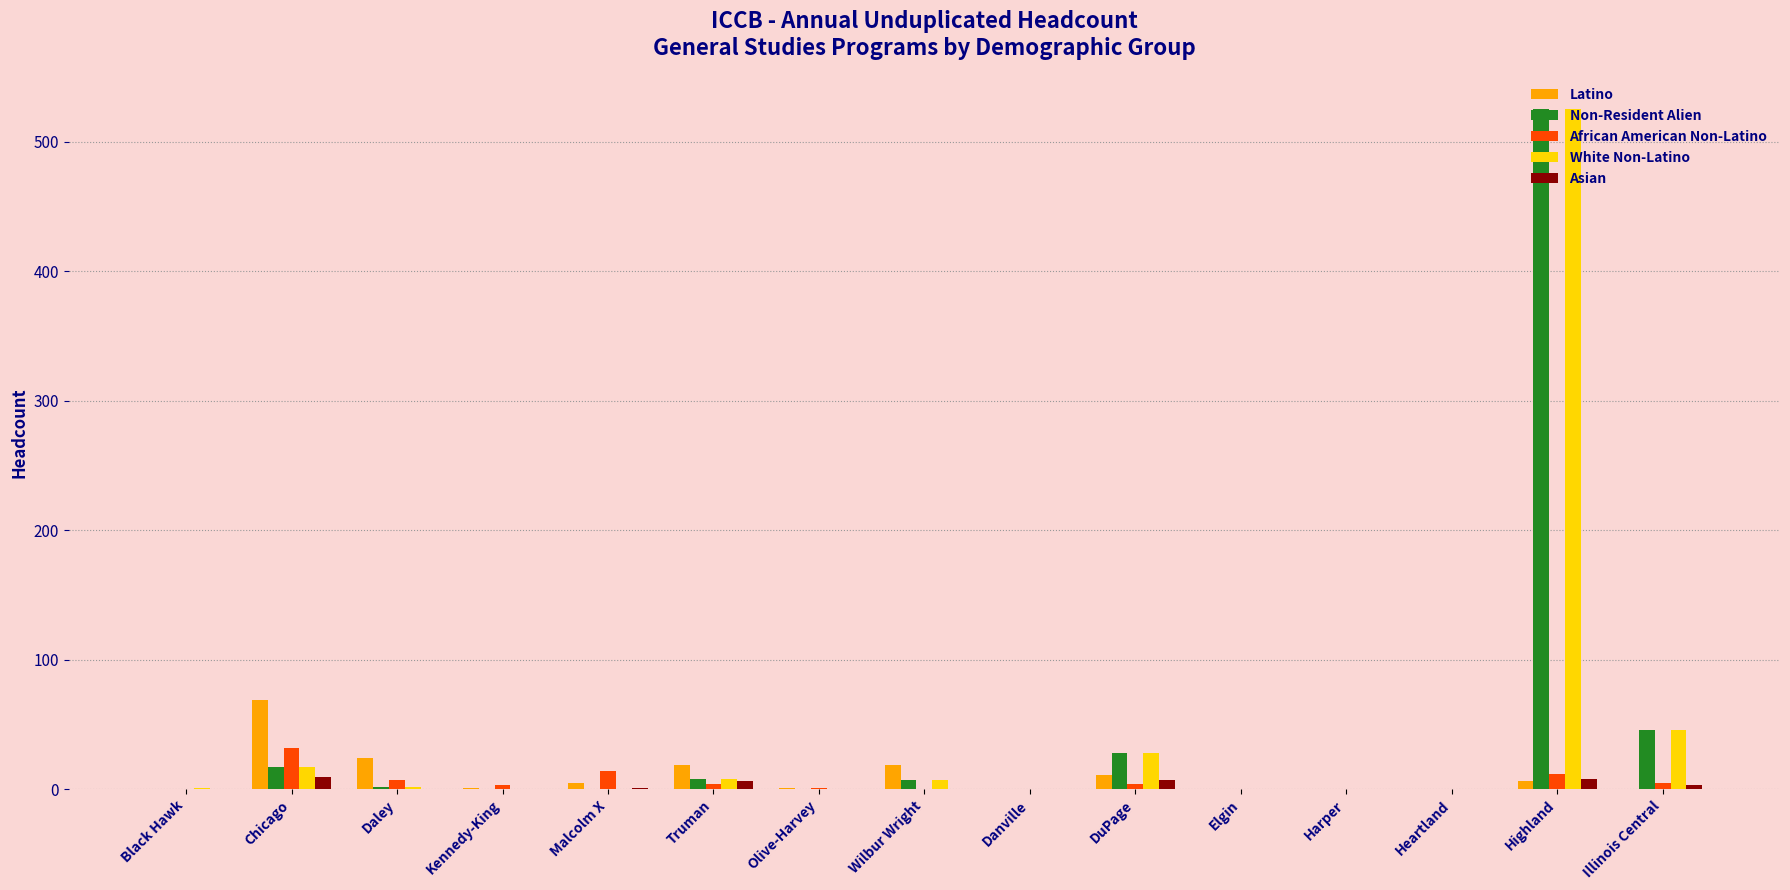

The White Non-Latino series shows -361 at Malcolm X. True or false?

False